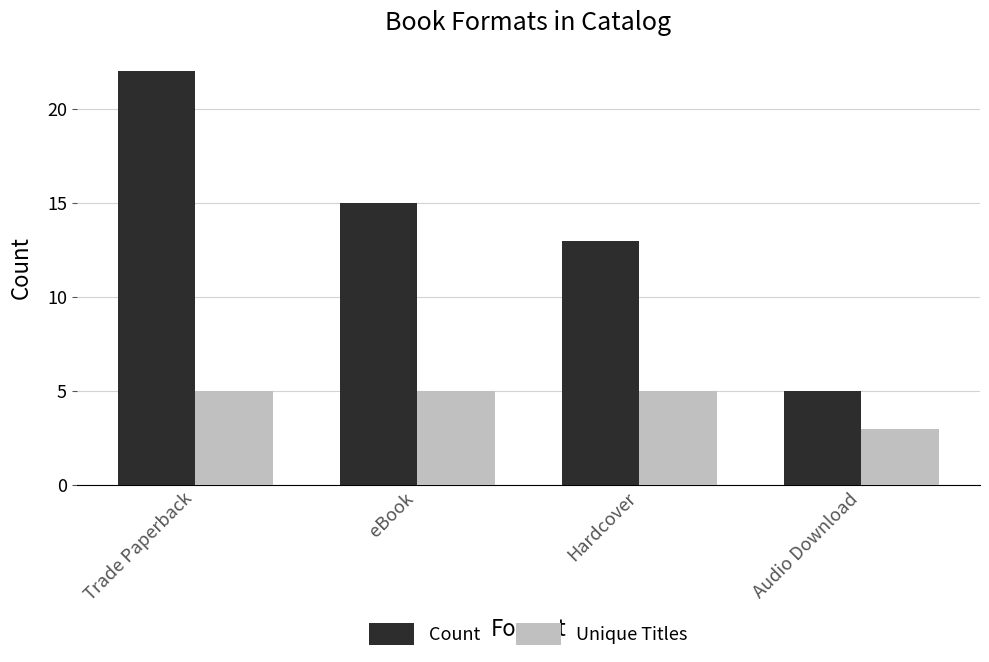

Reading left to right, extract all data points from this chart.

Count: 22	15	13	5
Unique Titles: 5	5	5	3